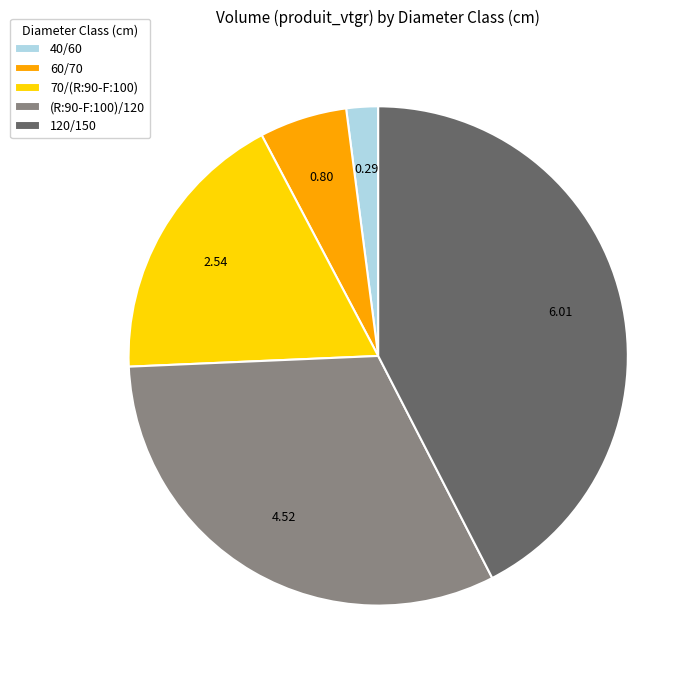

How many segments does this pie chart have?

5